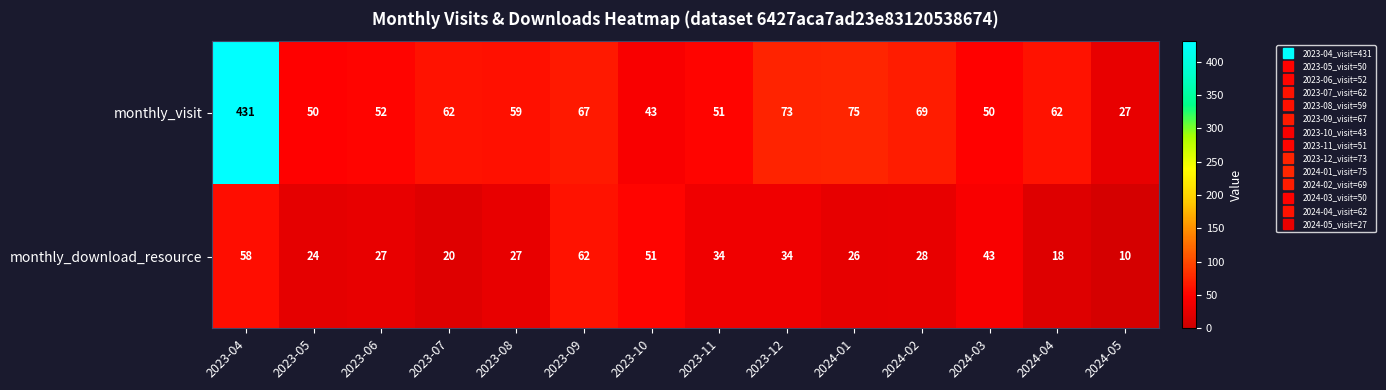

Rank the series by their maximum value, from highest to lowest.

monthly_visit, monthly_download_resource